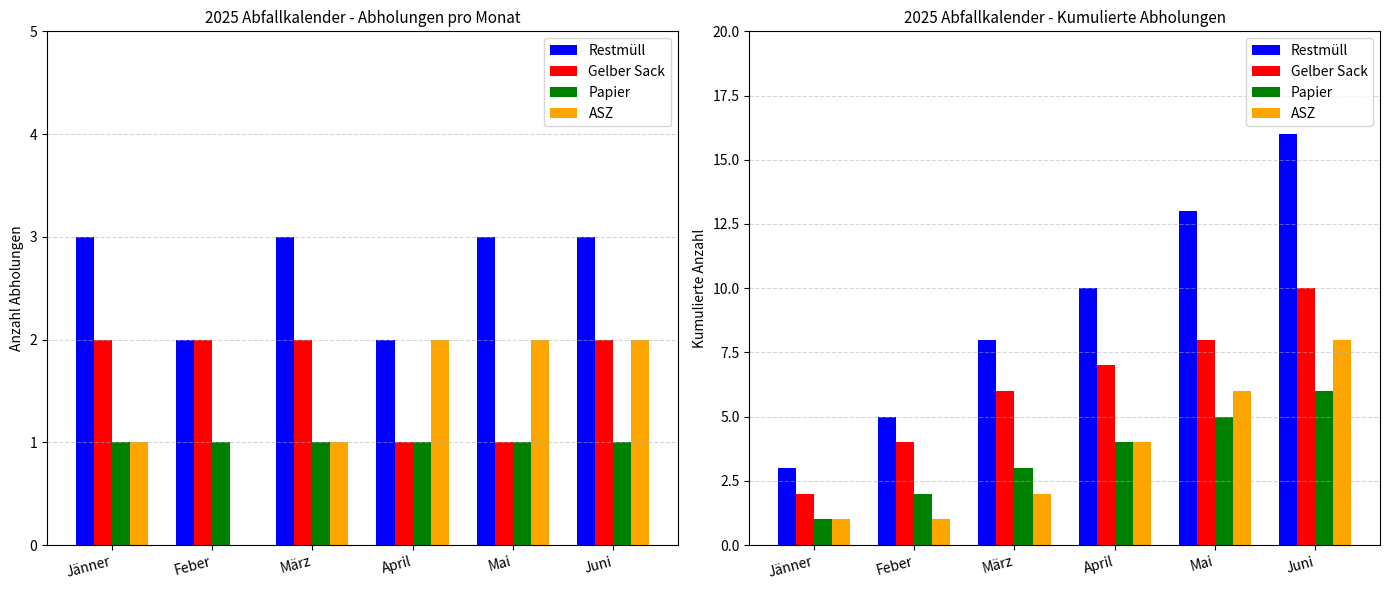

At which label does Restmüll first exceed 10?

Mai